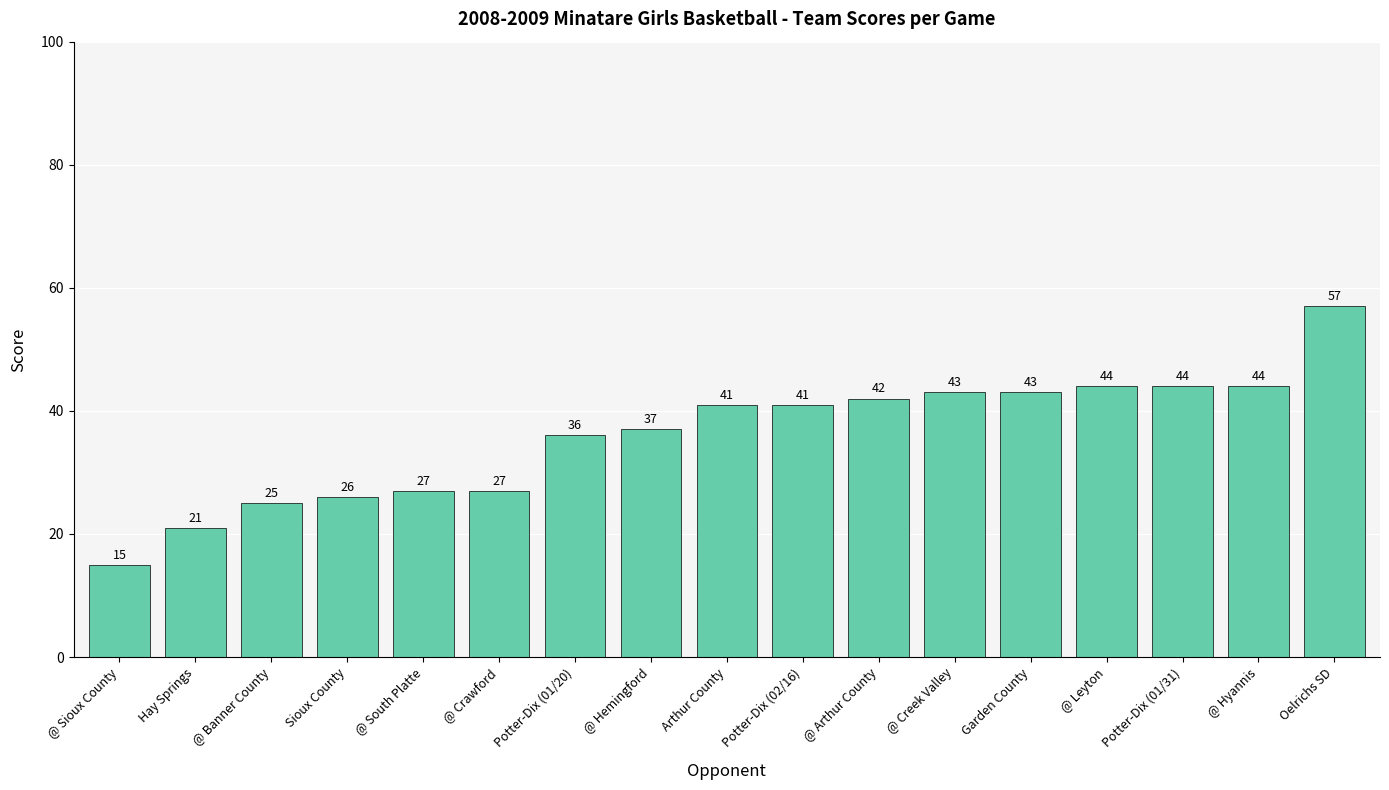

Reading right to left, transcribe all the data shown in this chart.

57	44	44	44	43	43	42	41	41	37	36	27	27	26	25	21	15